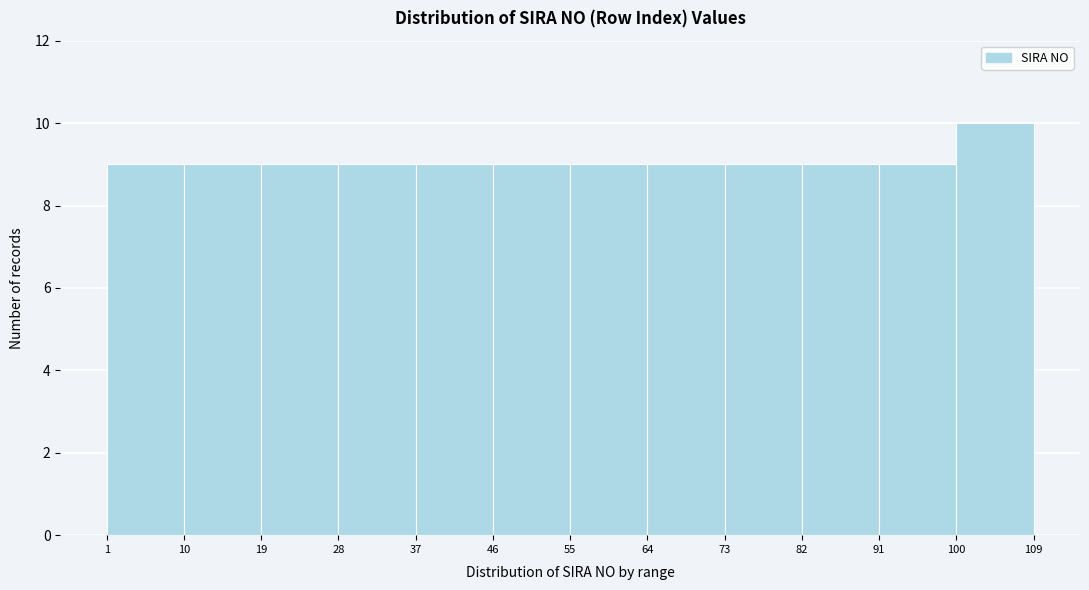

Reading left to right, transcribe this chart: for each bar, give the range it covers on the x-axis and its height. The values are not printed on the chart, so give them approximately, as read against the axis.

1 to 10: 9
10 to 19: 9
19 to 28: 9
28 to 37: 9
37 to 46: 9
46 to 55: 9
55 to 64: 9
64 to 73: 9
73 to 82: 9
82 to 91: 9
91 to 100: 9
100 to 109: 10